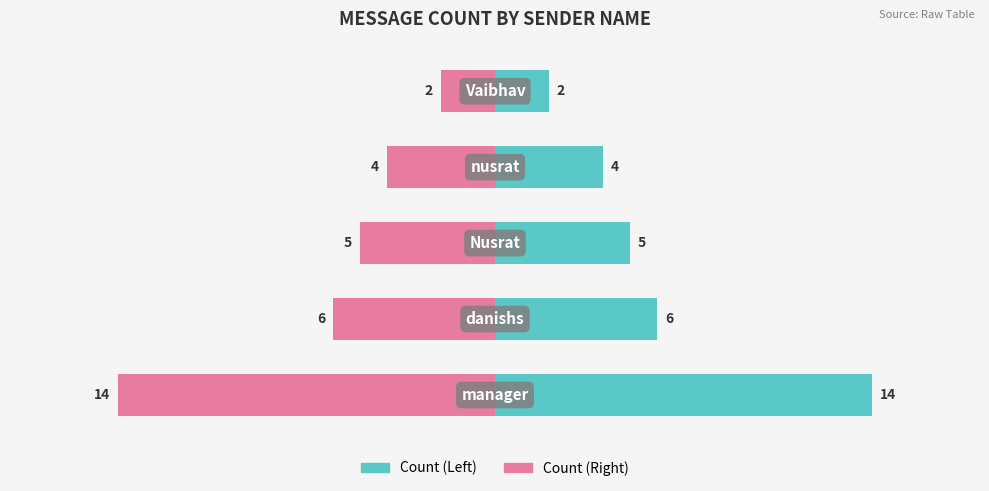

What is the value of the 3rd bar from the left?

5